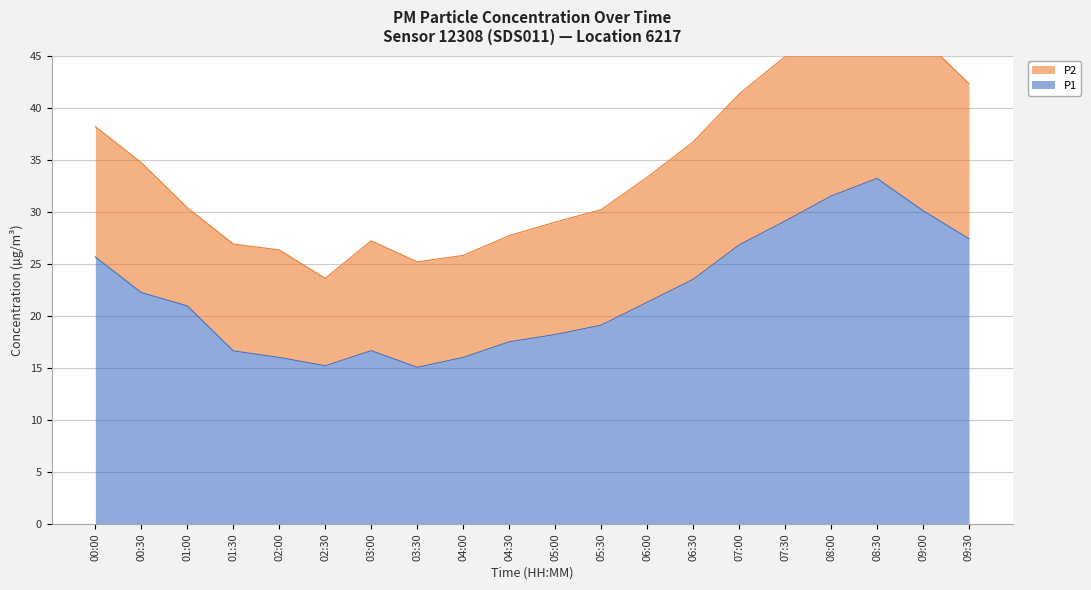

Reading right to left, extract all data points from this chart.

P1: 09:30=27.4	09:00=30.1	08:30=33.2	08:00=31.5	07:30=29.1	07:00=26.8	06:30=23.5	06:00=21.3	05:30=19.1	05:00=18.2	04:30=17.5	04:00=16.0	03:30=15.1	03:00=16.6	02:30=15.2	02:00=16.0	01:30=16.6	01:00=20.9	00:30=22.2	00:00=25.6
P2: 09:30=42.3	09:00=46.6	08:30=51.3	08:00=48.7	07:30=44.9	07:00=41.3	06:30=36.7	06:00=33.3	05:30=30.2	05:00=29.0	04:30=27.7	04:00=25.8	03:30=25.2	03:00=27.2	02:30=23.6	02:00=26.3	01:30=26.9	01:00=30.4	00:30=34.7	00:00=38.2